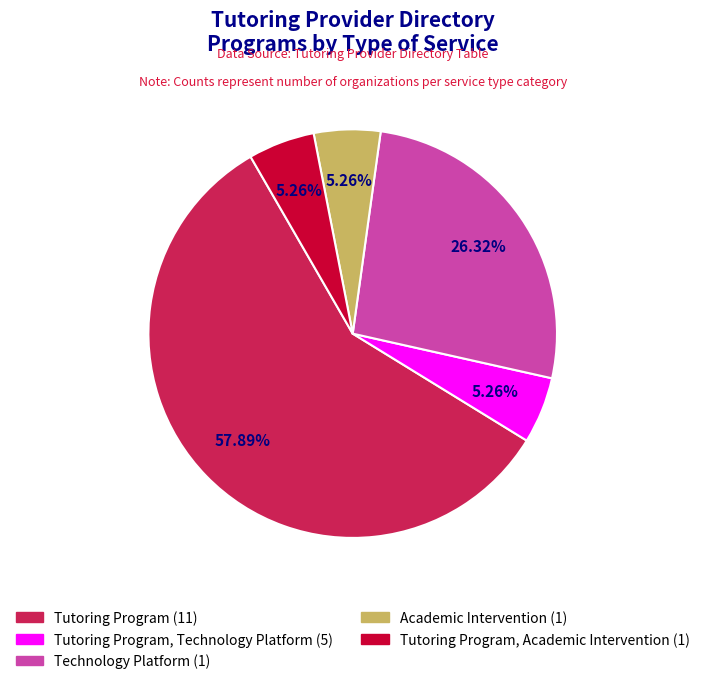

Does Academic Intervention (1) represent more than half of the total?

No